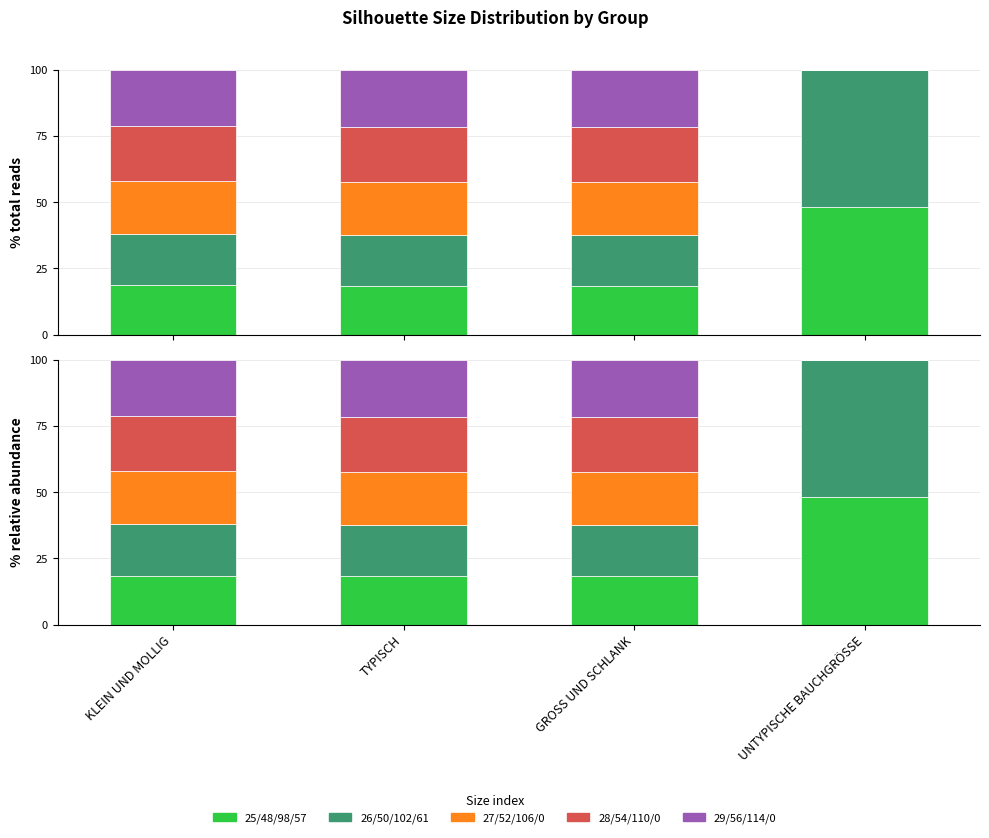

How many values in the size_28_54_110_0 series are below 20?

1